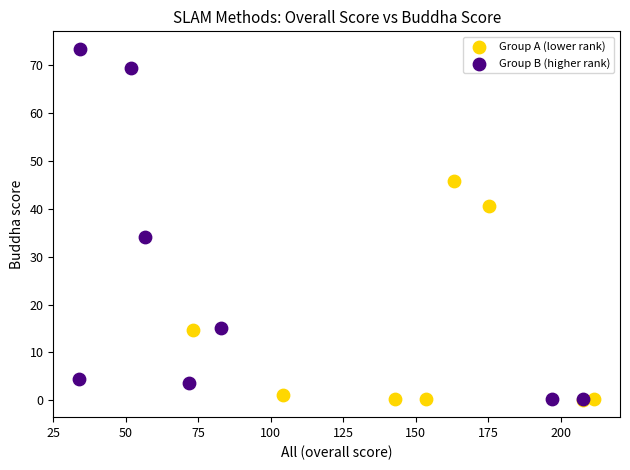

Which series reaches the maximum Y coordinate?

Group B (higher rank)